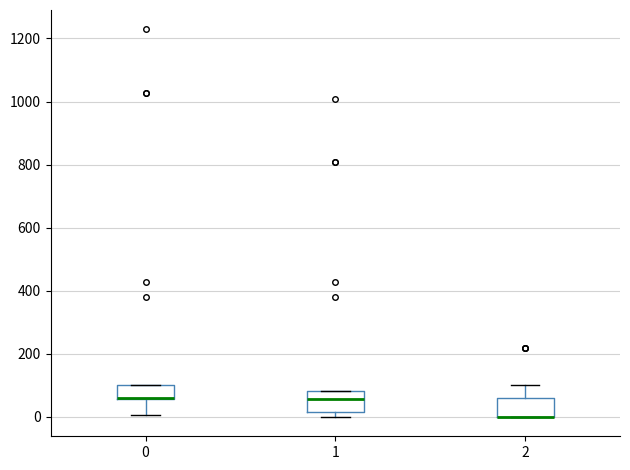

Reading left to right, read every box against the y-axis: the position of its median line, the range the box covers, and the ends of its whiskers. The values are not printed on the chart, so give them approximately, as read against the axis.

0: median 60 (drawn on the box's lower edge), box 60 to 100, whiskers 0 to 100
1: median 60, box 20 to 80, whiskers 0 to 80
2: median 0 (drawn on the box's lower edge), box 0 to 60, whiskers 0 to 100